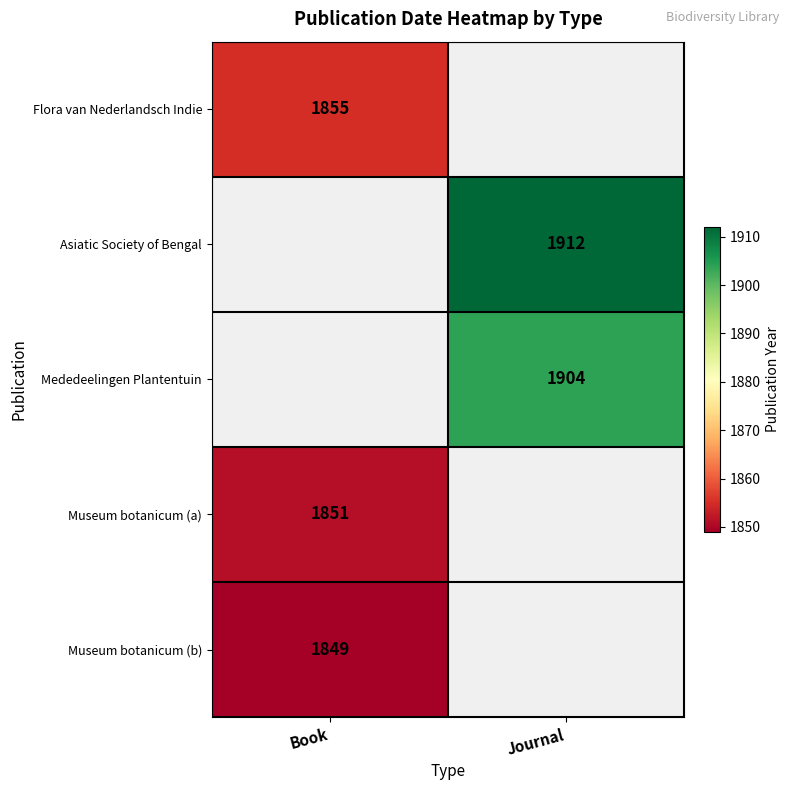

True or false: Flora van Nederlandsch Indie has a value of 1855 at Book.

True